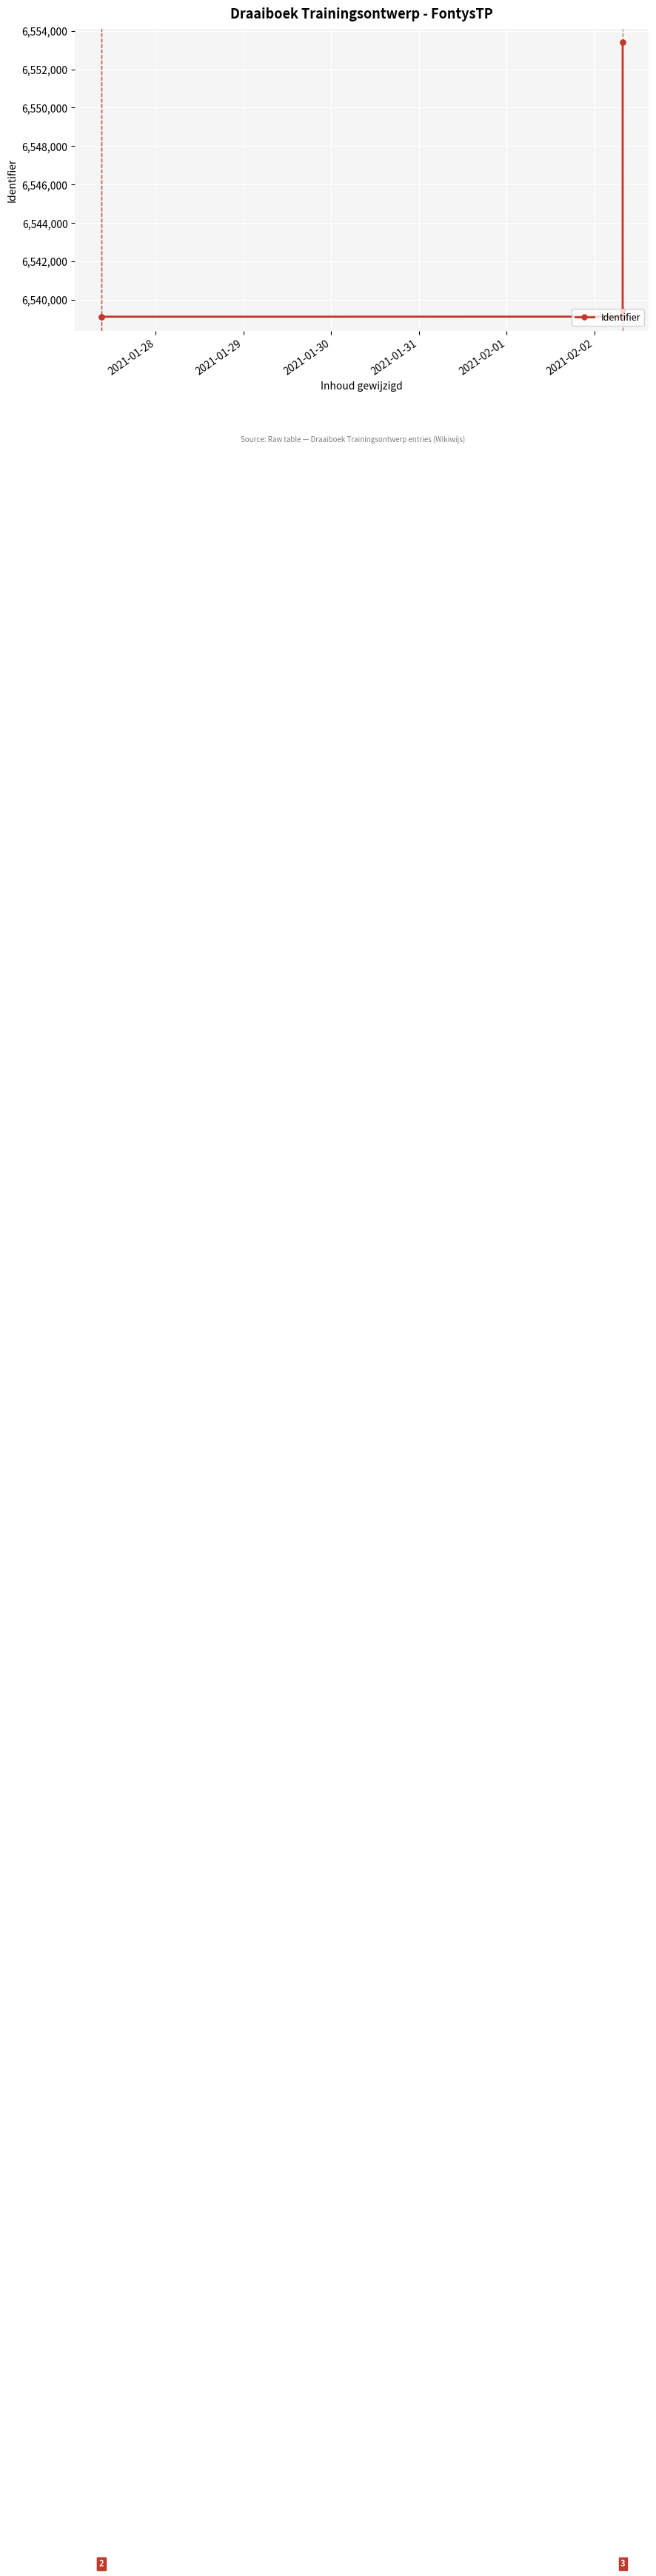

How many lines are shown in the chart?

1